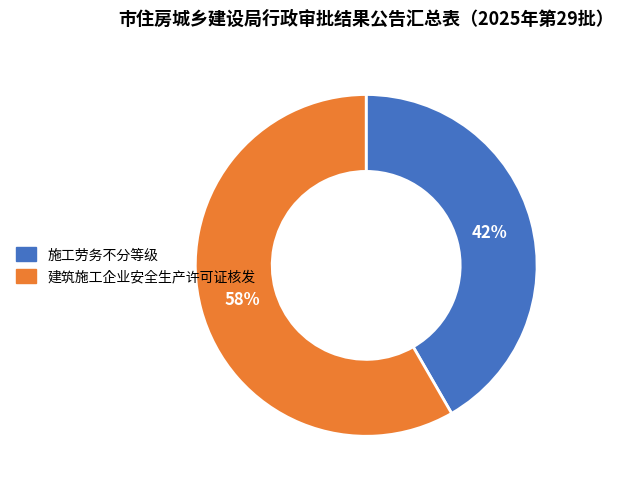

How many slices are in this pie chart?

2